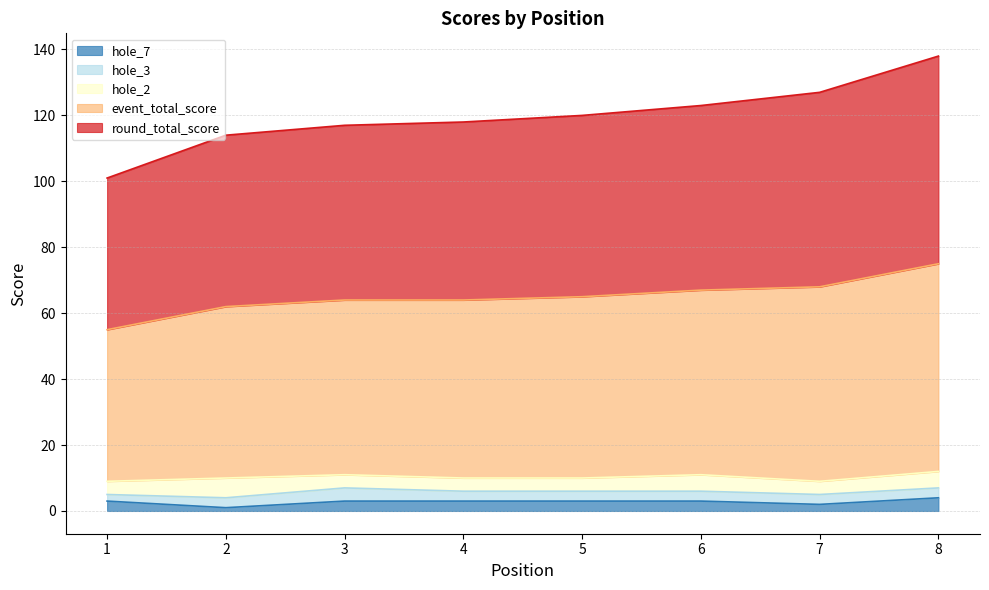

Read the hole_7 value at 4.

3